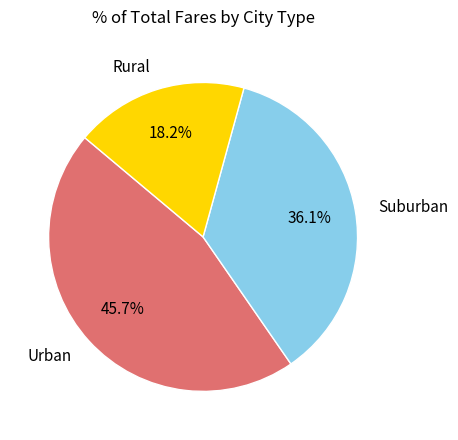

Is Urban the majority of the pie?

No